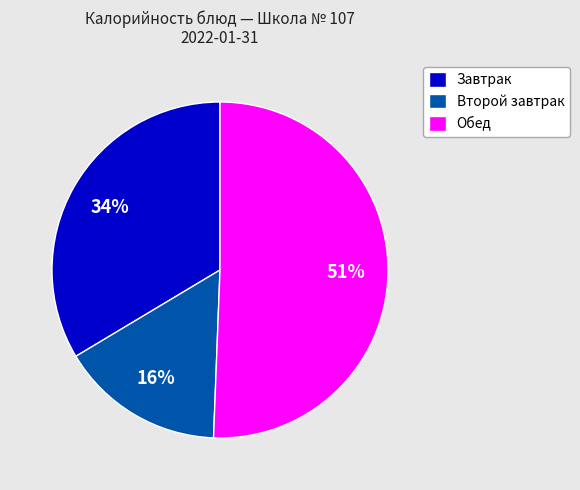

Which category has the smallest portion of the pie?

Второй завтрак